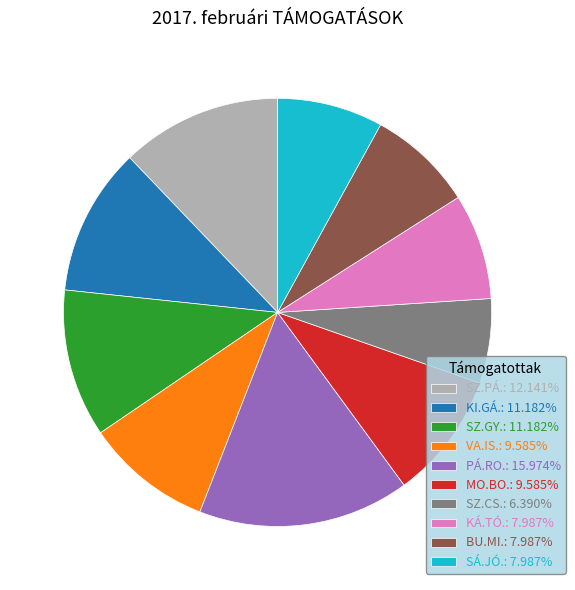

Is it true that SÁ.JÓ. is 8% of the pie?

True